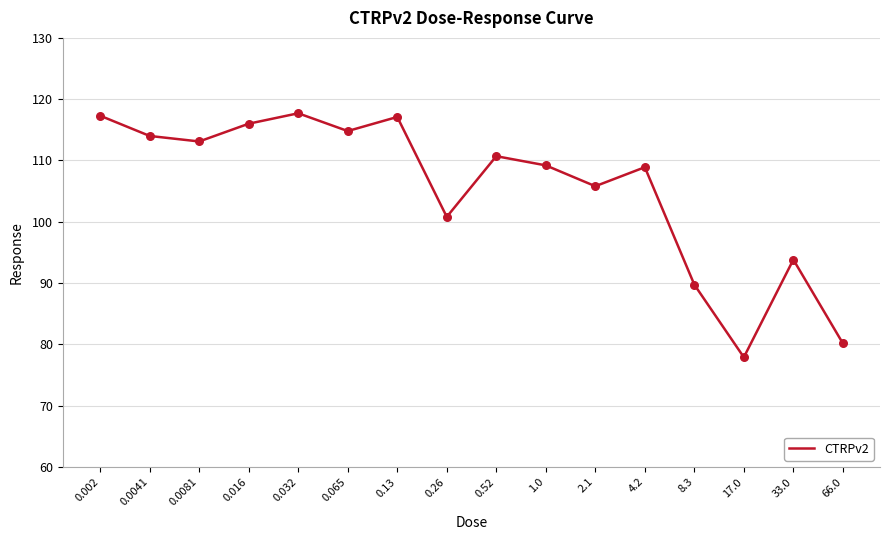

Between 0.52 and 33.0, which is larger?

0.52